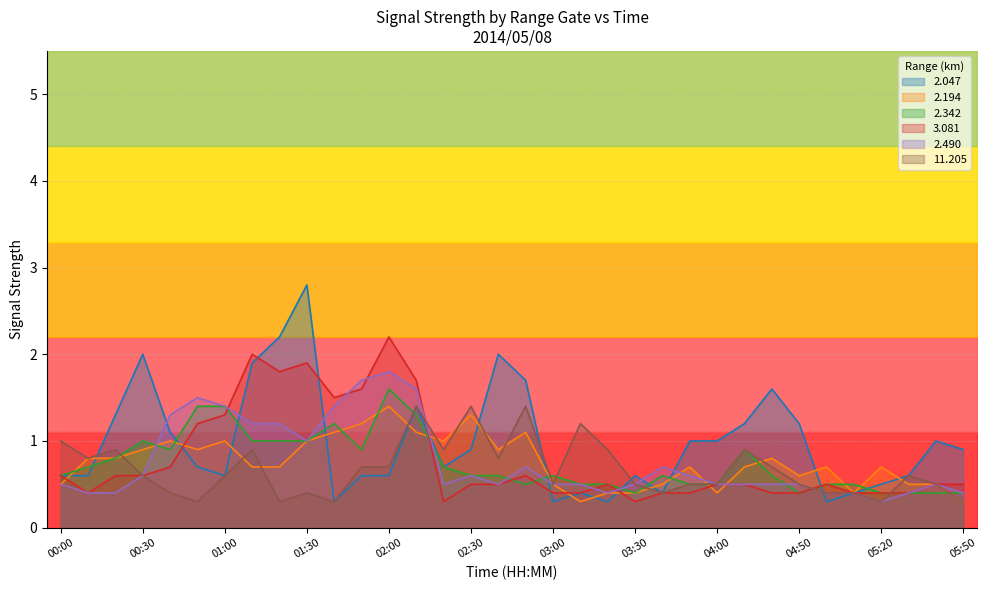

What is the label of the 15th point from the left?

02:20